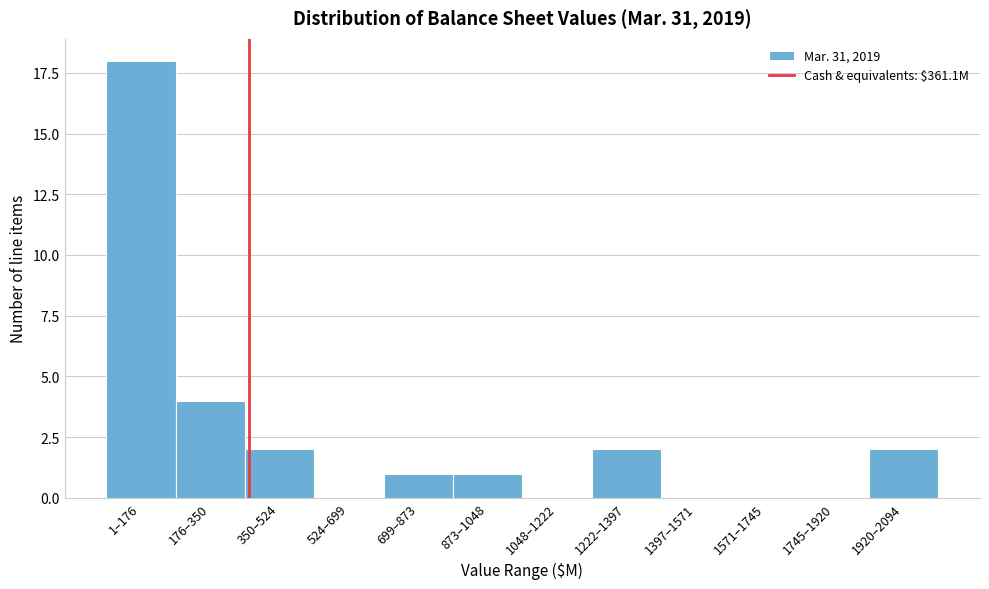

Reading left to right, what are all the values shown in this chart?

1–176=18	176–350=4	350–524=2	524–699=0	699–873=1	873–1048=1	1048–1222=0	1222–1397=2	1397–1571=0	1571–1745=0	1745–1920=0	1920–2094=2